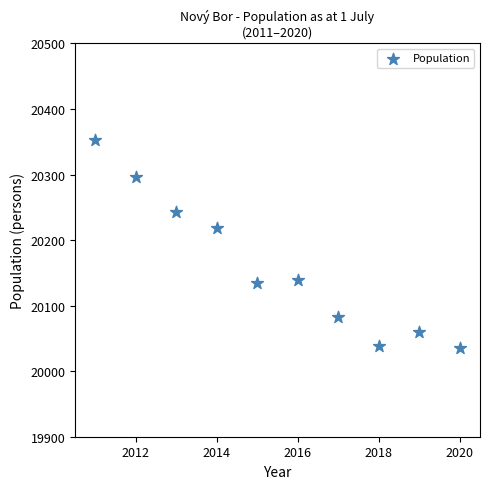

What is the average X value?

2016